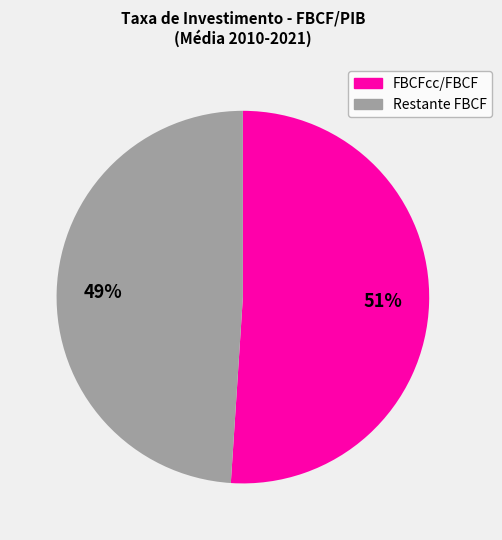

To the nearest percent, what is the difference between the largest and smallest slice percentages?

2%